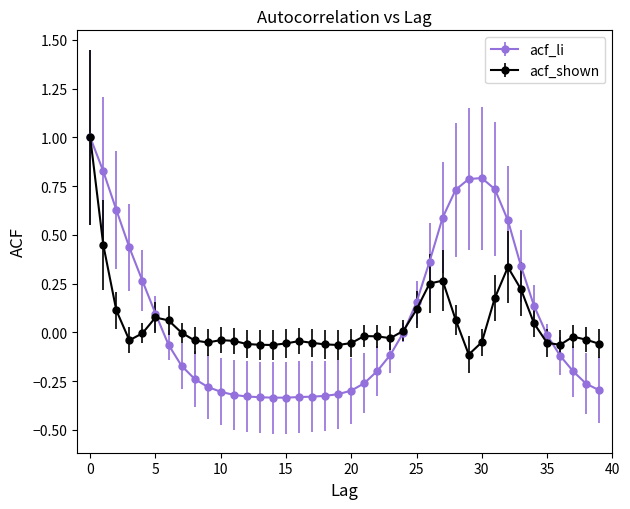

Which series has the widest spread of values?

acf_li